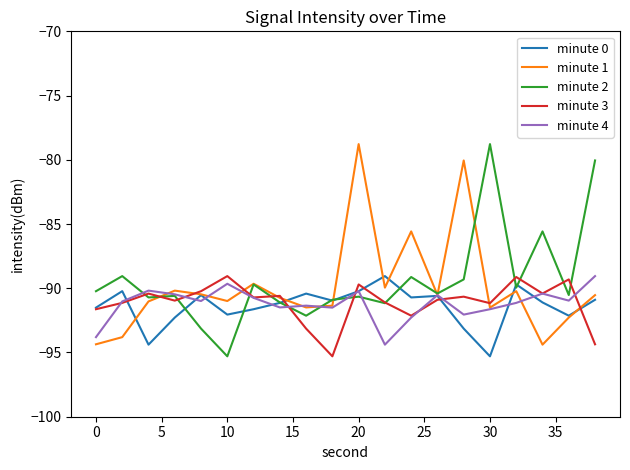

What is the minimum value for minute 3?

-95.3